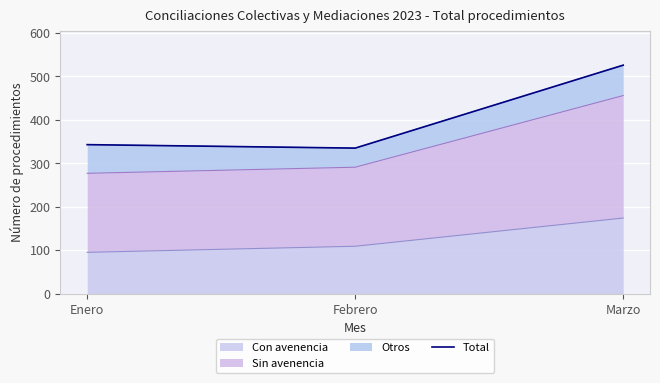

What is the difference between the second highest and minimum values?

8